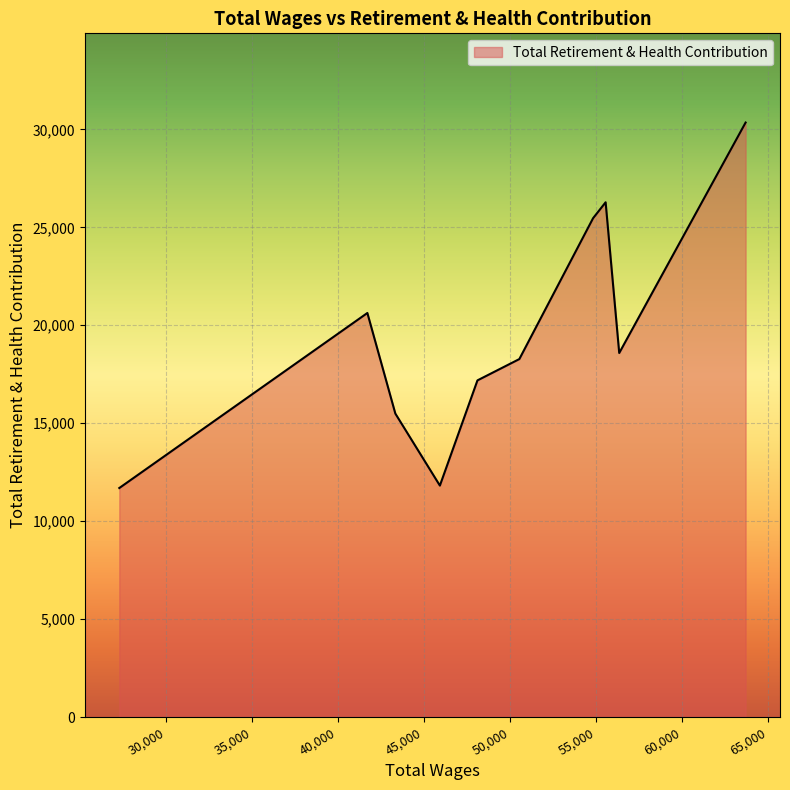

What is the difference between the maximum and minimum values?

18651